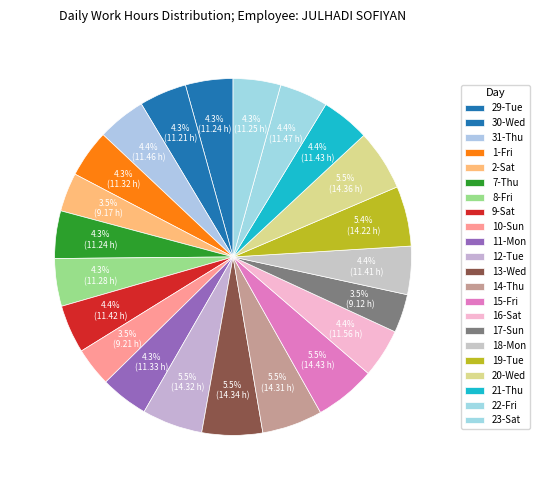

How many segments does this pie chart have?

22